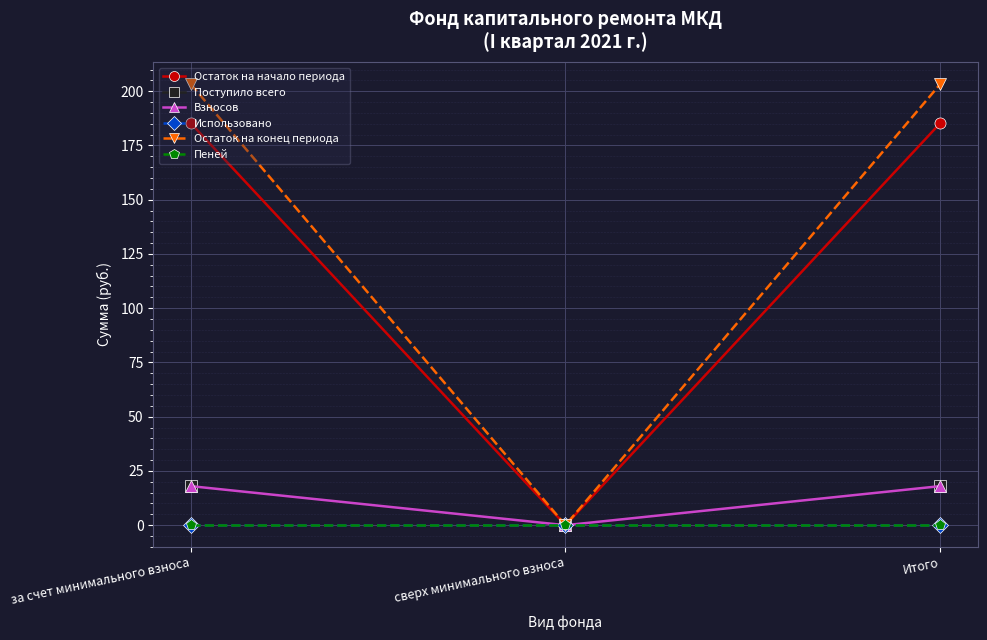

Reading left to right, transcribe all the data shown in this chart.

Остаток на начало периода: за счет минимального взноса=185.3	сверх минимального взноса=0.0	Итого=185.3
Поступило всего: за счет минимального взноса=18.0	сверх минимального взноса=0.0	Итого=18.0
Взносов: за счет минимального взноса=18.0	сверх минимального взноса=0.0	Итого=18.0
Использовано: за счет минимального взноса=0.0	сверх минимального взноса=0.0	Итого=0.0
Остаток на конец периода: за счет минимального взноса=203.3	сверх минимального взноса=0.0	Итого=203.3
Пеней: за счет минимального взноса=0.0	сверх минимального взноса=0.0	Итого=0.0